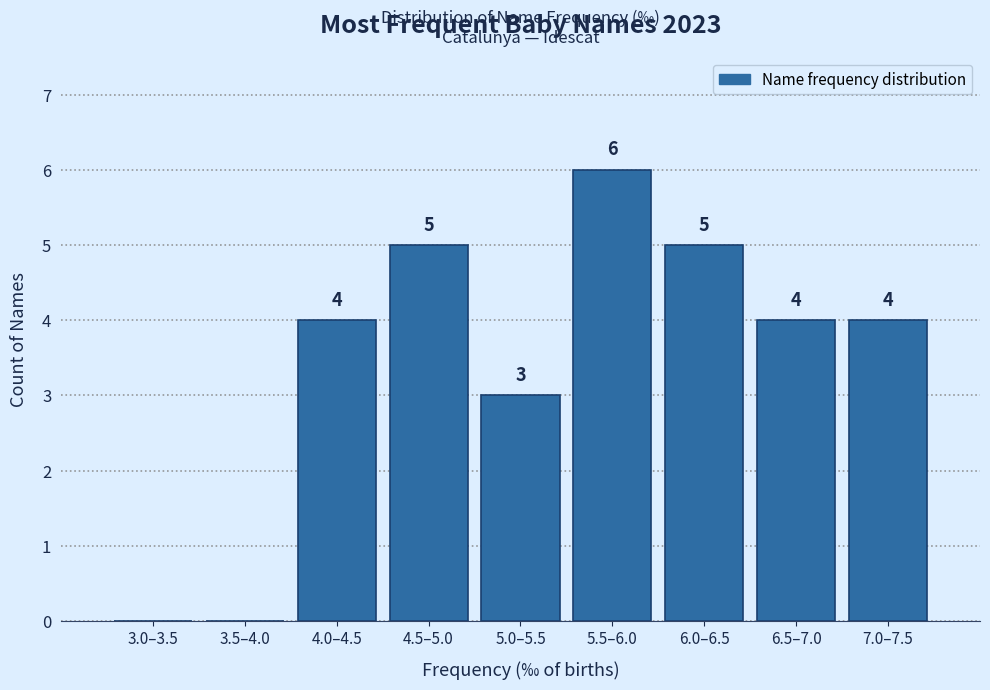

Reading right to left, transcribe all the data shown in this chart.

7.0–7.5=4	6.5–7.0=4	6.0–6.5=5	5.5–6.0=6	5.0–5.5=3	4.5–5.0=5	4.0–4.5=4	3.5–4.0=0	3.0–3.5=0